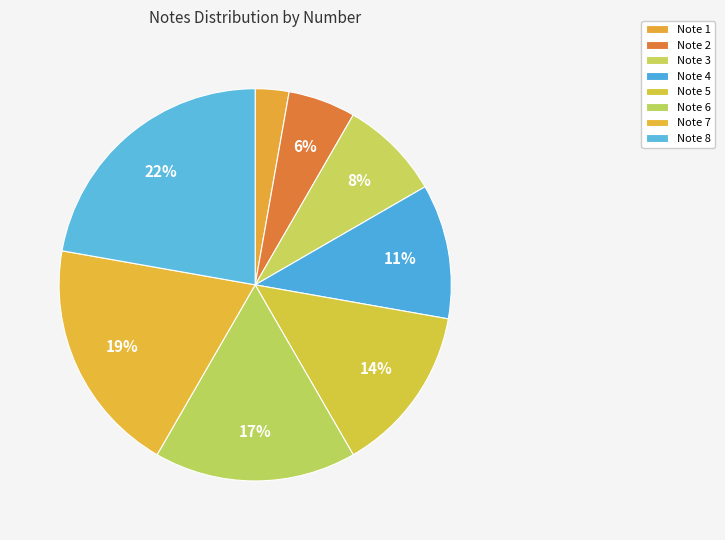

How many segments does this pie chart have?

8